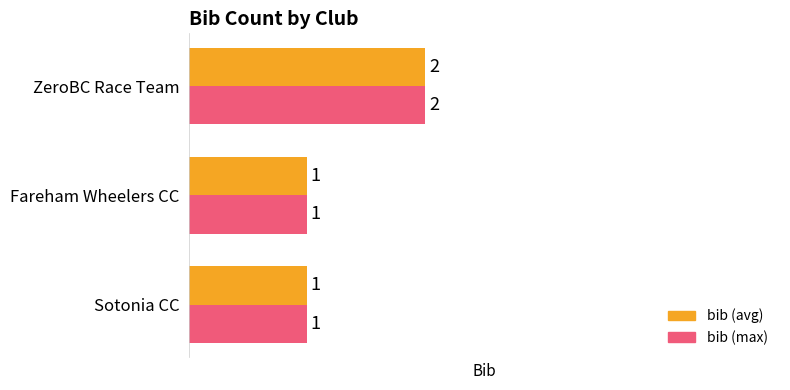

How many data points in bib (avg) are above 1?

1